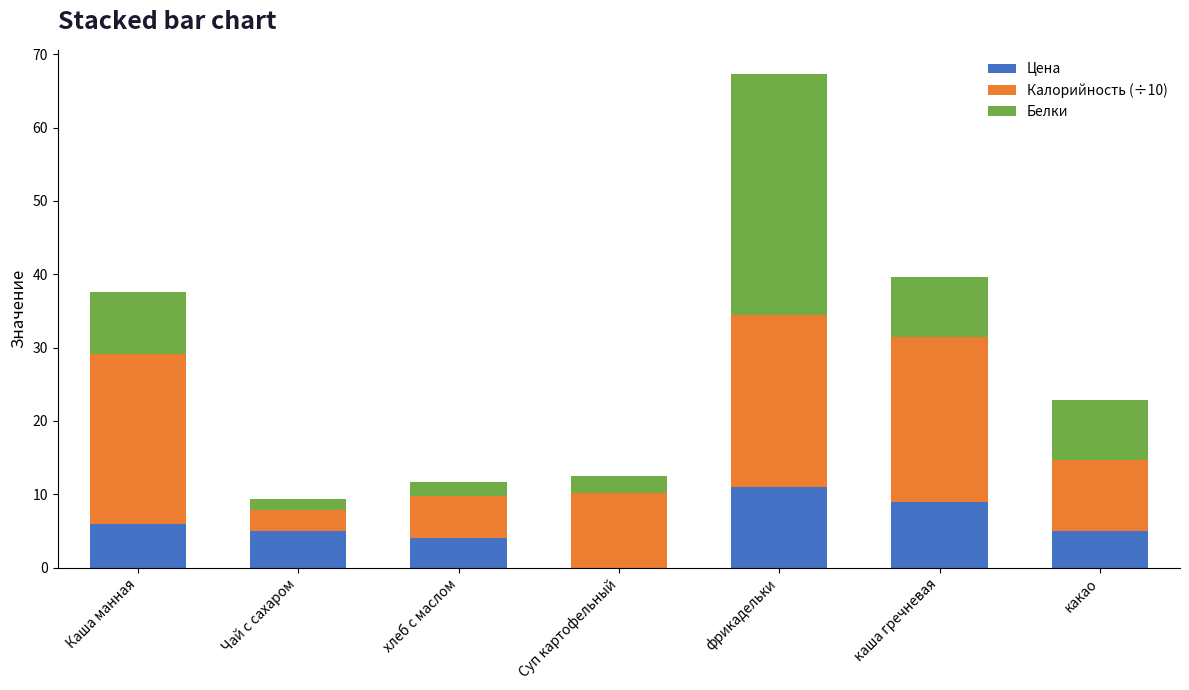

The value of Цена at хлеб с маслом is 4.0. True or false?

True